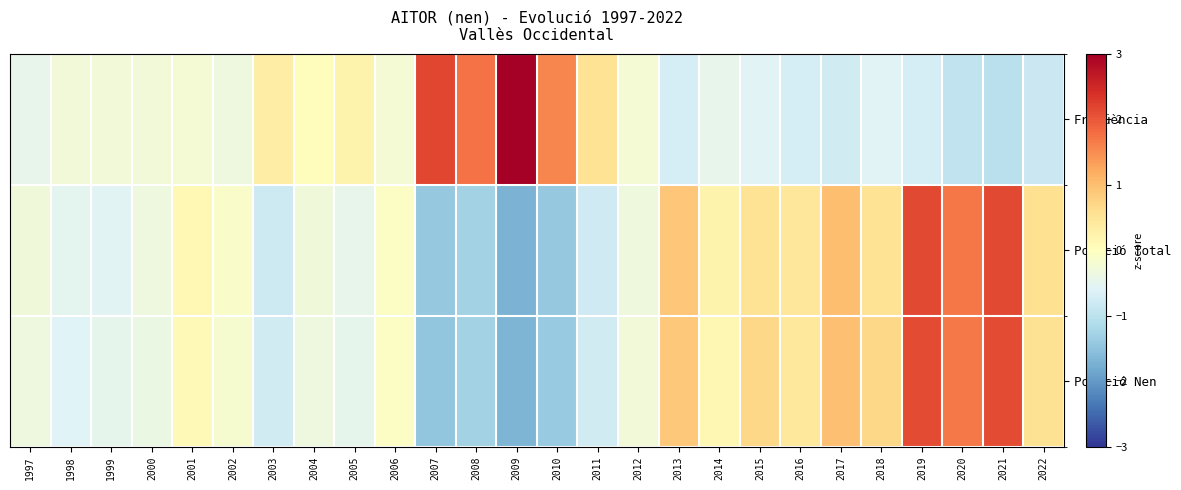

Reading left to right, transcribe all the data shown in this chart.

Freqüència: 1997=-0.5	1998=-0.3	1999=-0.3	2000=-0.3	2001=-0.2	2002=-0.3	2003=0.3	2004=0.0	2005=0.2	2006=-0.2	2007=2.2	2008=1.7	2009=3.0	2010=1.6	2011=0.5	2012=-0.2	2013=-0.7	2014=-0.5	2015=-0.6	2016=-0.7	2017=-0.8	2018=-0.6	2019=-0.7	2020=-0.9	2021=-1.0	2022=-0.8
Posició Total: 1997=-0.3	1998=-0.5	1999=-0.6	2000=-0.3	2001=0.1	2002=-0.1	2003=-0.8	2004=-0.3	2005=-0.5	2006=-0.1	2007=-1.4	2008=-1.3	2009=-1.7	2010=-1.4	2011=-0.8	2012=-0.3	2013=0.9	2014=0.2	2015=0.5	2016=0.5	2017=1.0	2018=0.5	2019=2.1	2020=1.7	2021=2.1	2022=0.6
Posició Nen: 1997=-0.3	1998=-0.6	1999=-0.5	2000=-0.4	2001=0.1	2002=-0.2	2003=-0.8	2004=-0.3	2005=-0.5	2006=-0.1	2007=-1.5	2008=-1.3	2009=-1.7	2010=-1.4	2011=-0.8	2012=-0.3	2013=0.9	2014=0.1	2015=0.7	2016=0.4	2017=1.0	2018=0.7	2019=2.1	2020=1.7	2021=2.1	2022=0.6